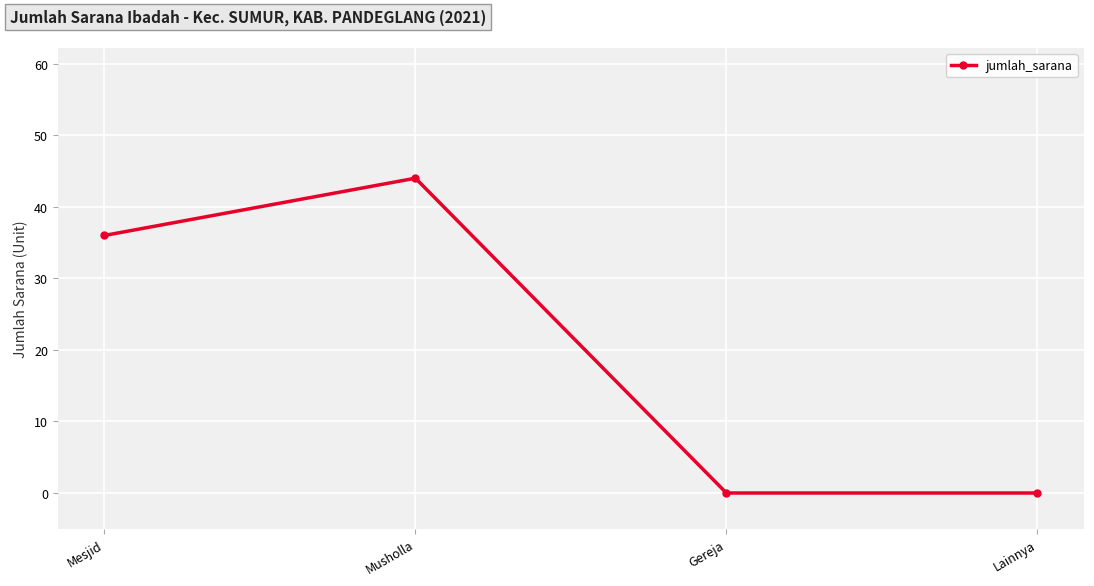

Reading right to left, what are all the values shown in this chart?

Lainnya=0	Gereja=0	Musholla=44	Mesjid=36